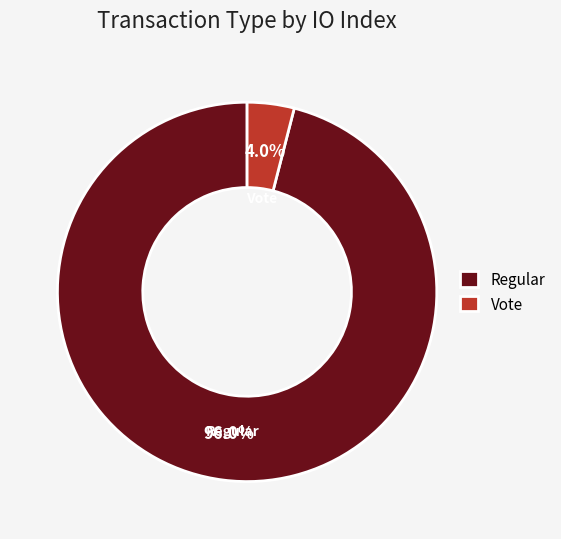

Does Vote represent more than half of the total?

No